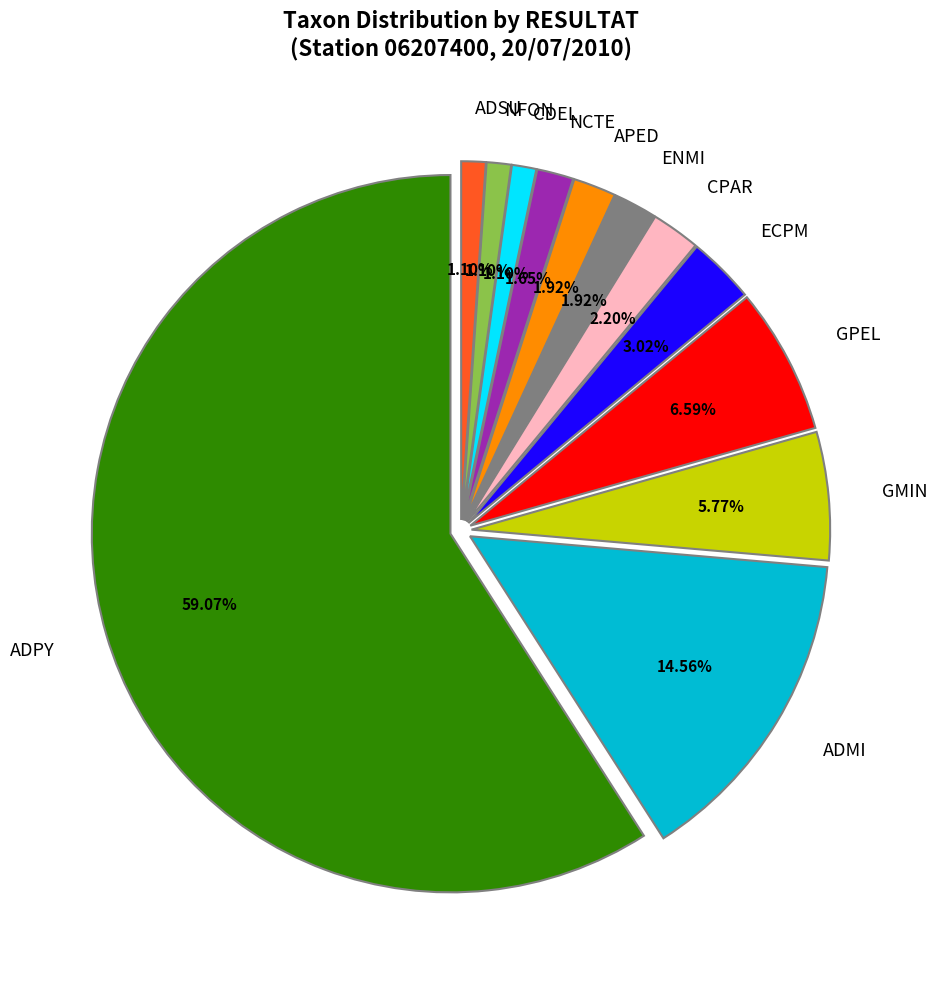

What portion of the pie excludes GPEL?

93.4%